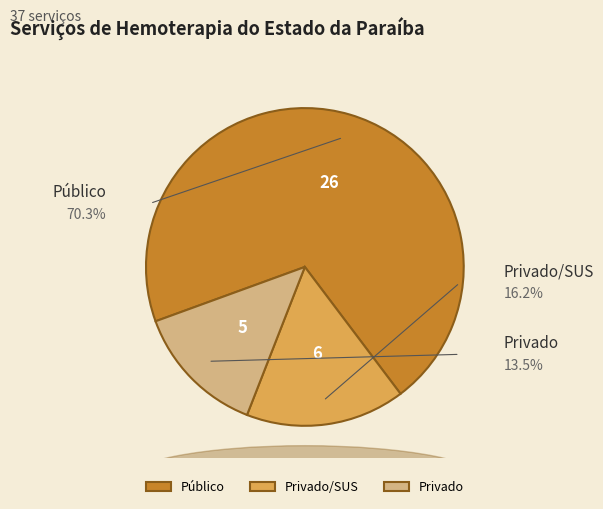

How many segments does this pie chart have?

3